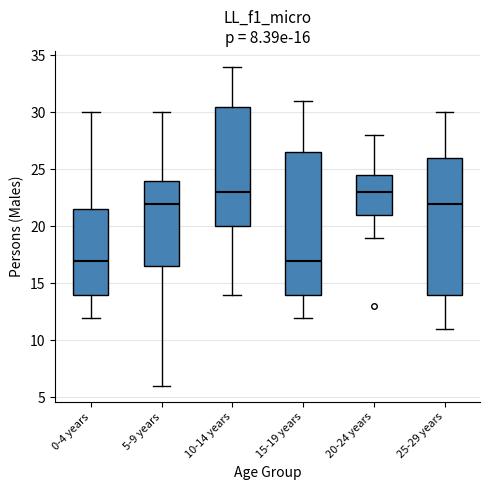

Comparing the boxes themselves (not the whiskers), which one is the tallest?

15-19 years